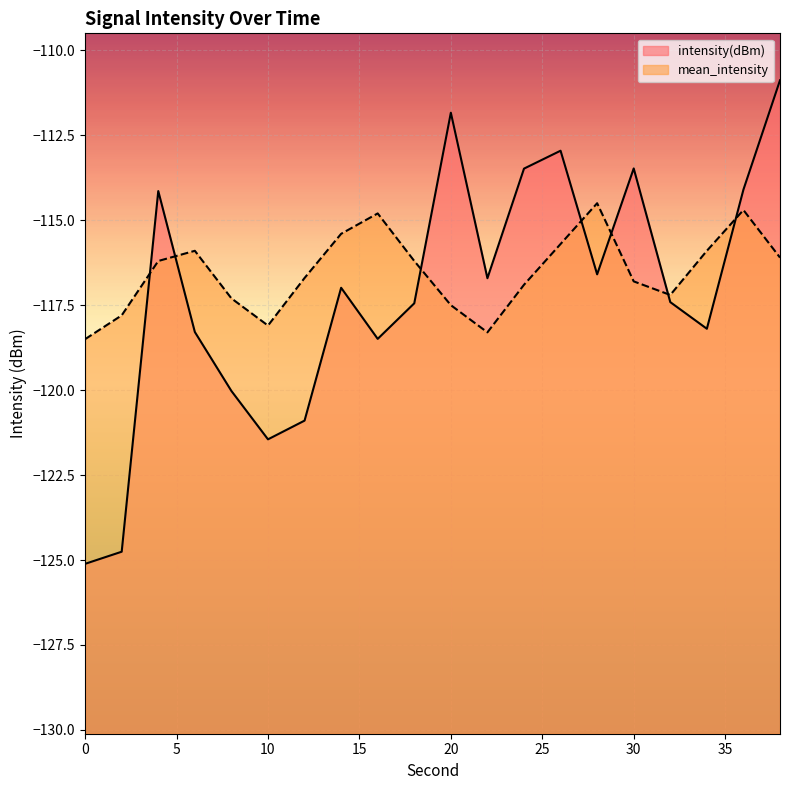

Does the chart display data point markers on the line(s)?

No